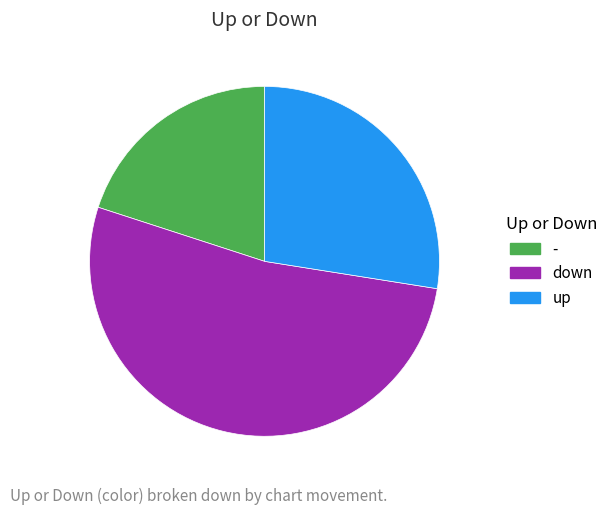

True or false: up accounts for 28% of the total.

True